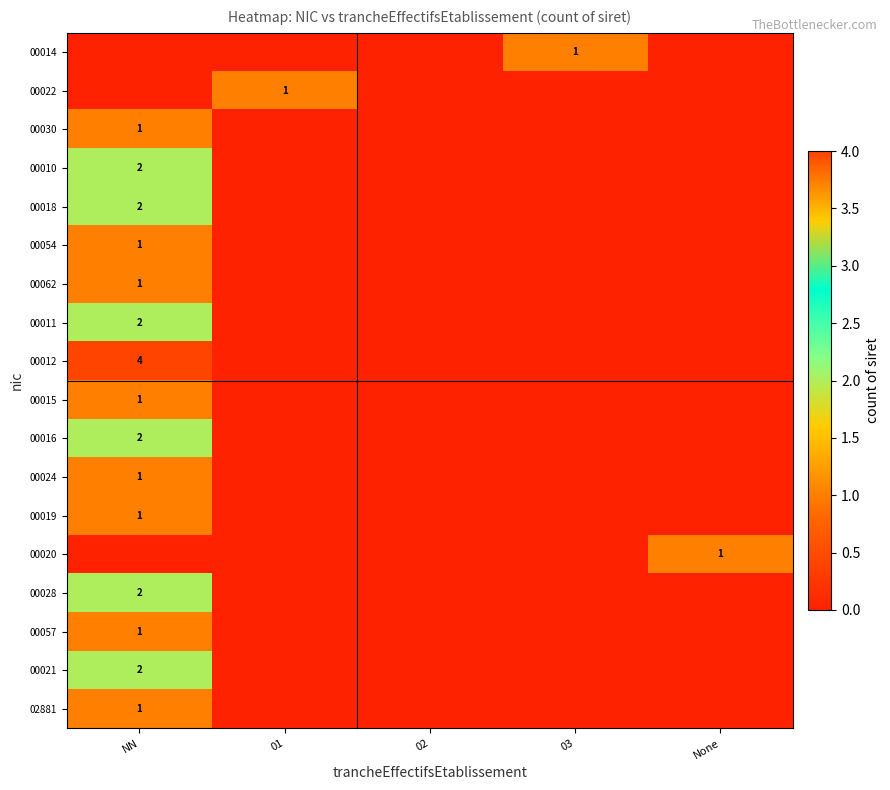

At which label does 00024 reach its minimum?

01